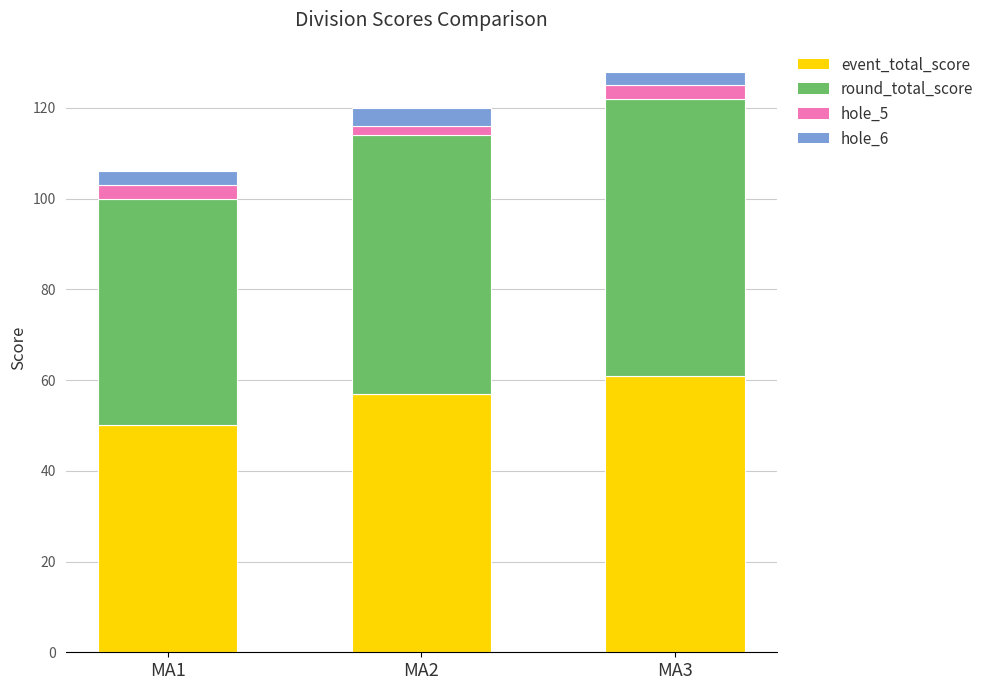

How many distinct data groups are displayed?

4